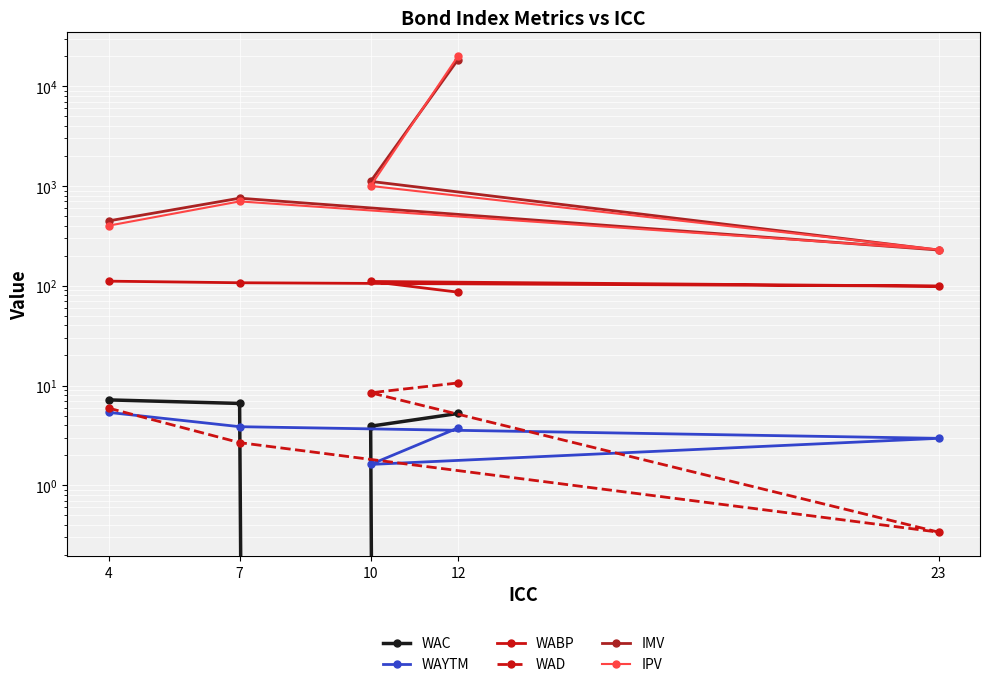

Is this an area chart (filled region under the line)?

No